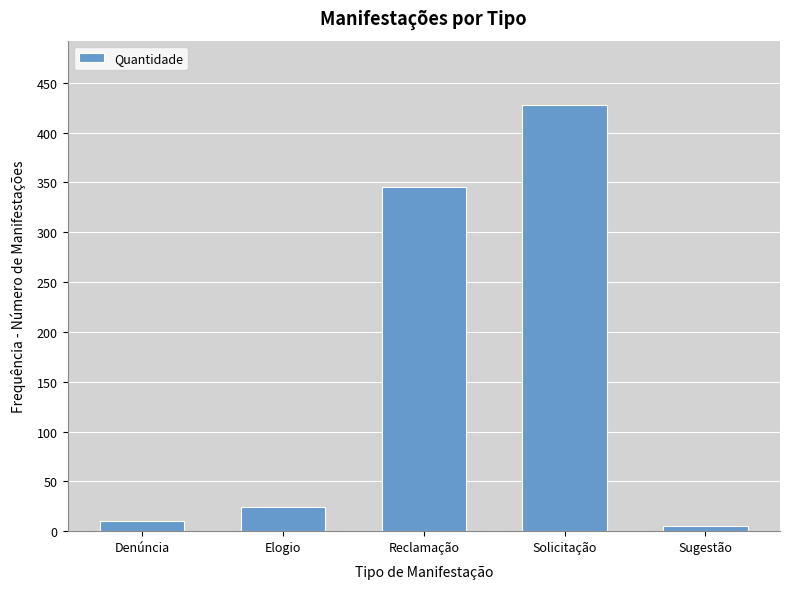

Reading left to right, what are all the values shown in this chart?

Denúncia=10	Elogio=24	Reclamação=345	Solicitação=428	Sugestão=5